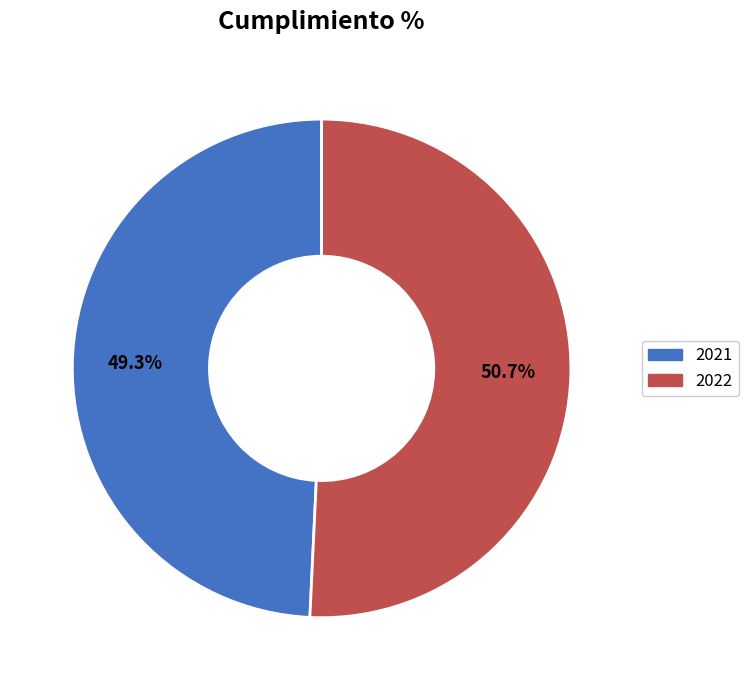

Count the number of slices in the pie.

2